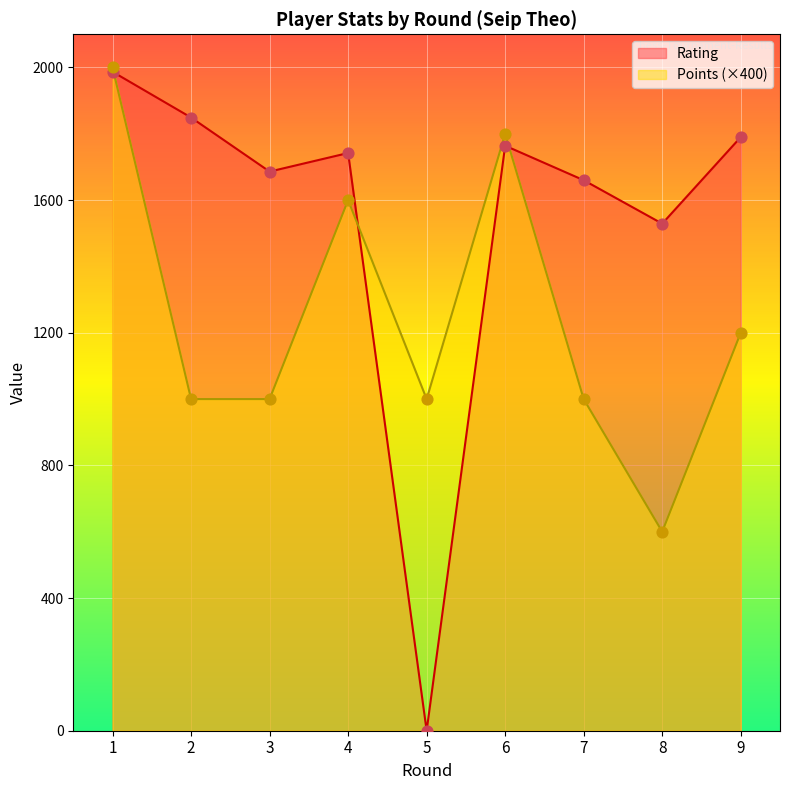

Which series contains the lowest Y value?

Rating